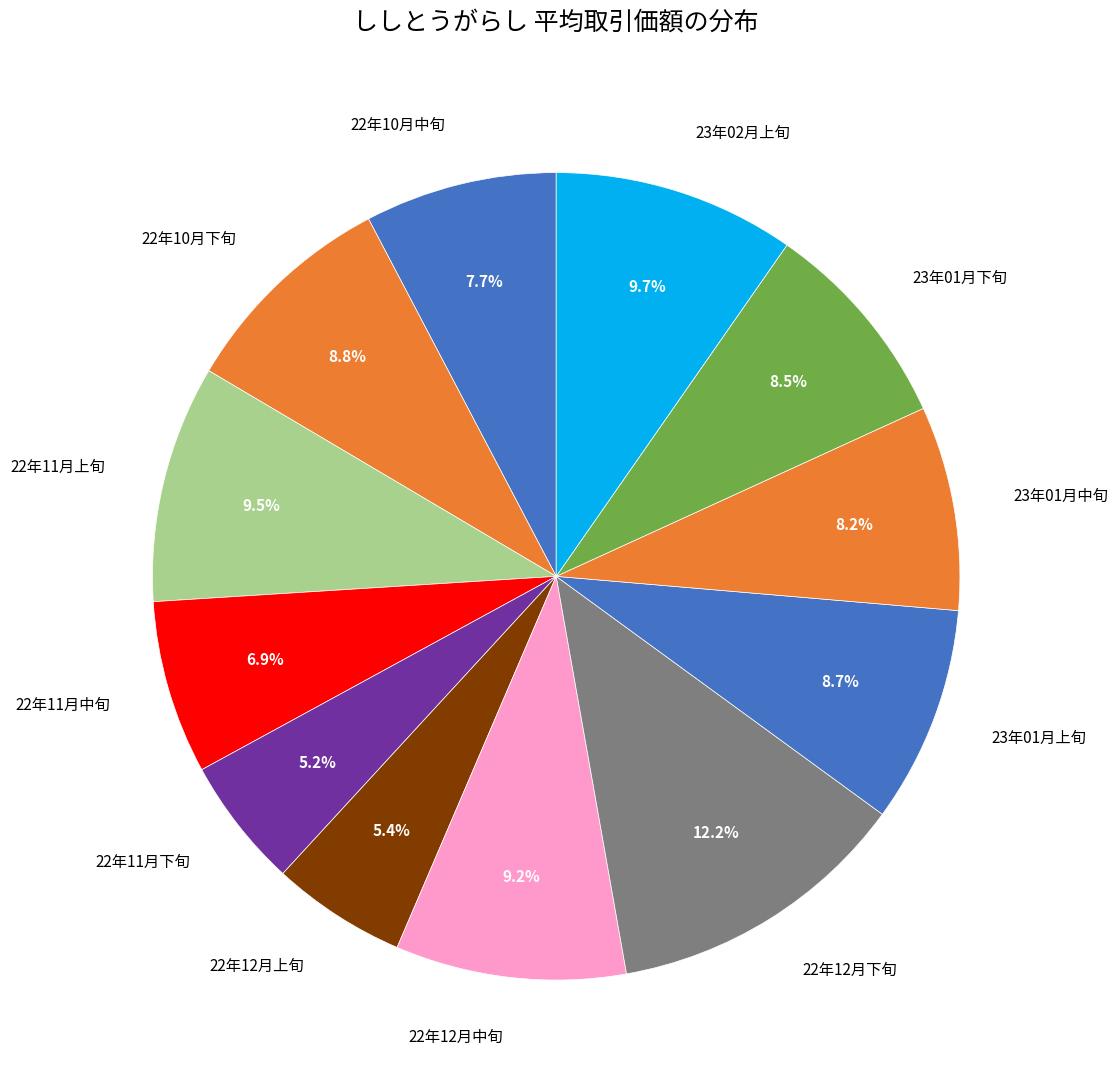

What is the ratio of the value at 22年12月上旬 to the value at 23年02月上旬?

0.6